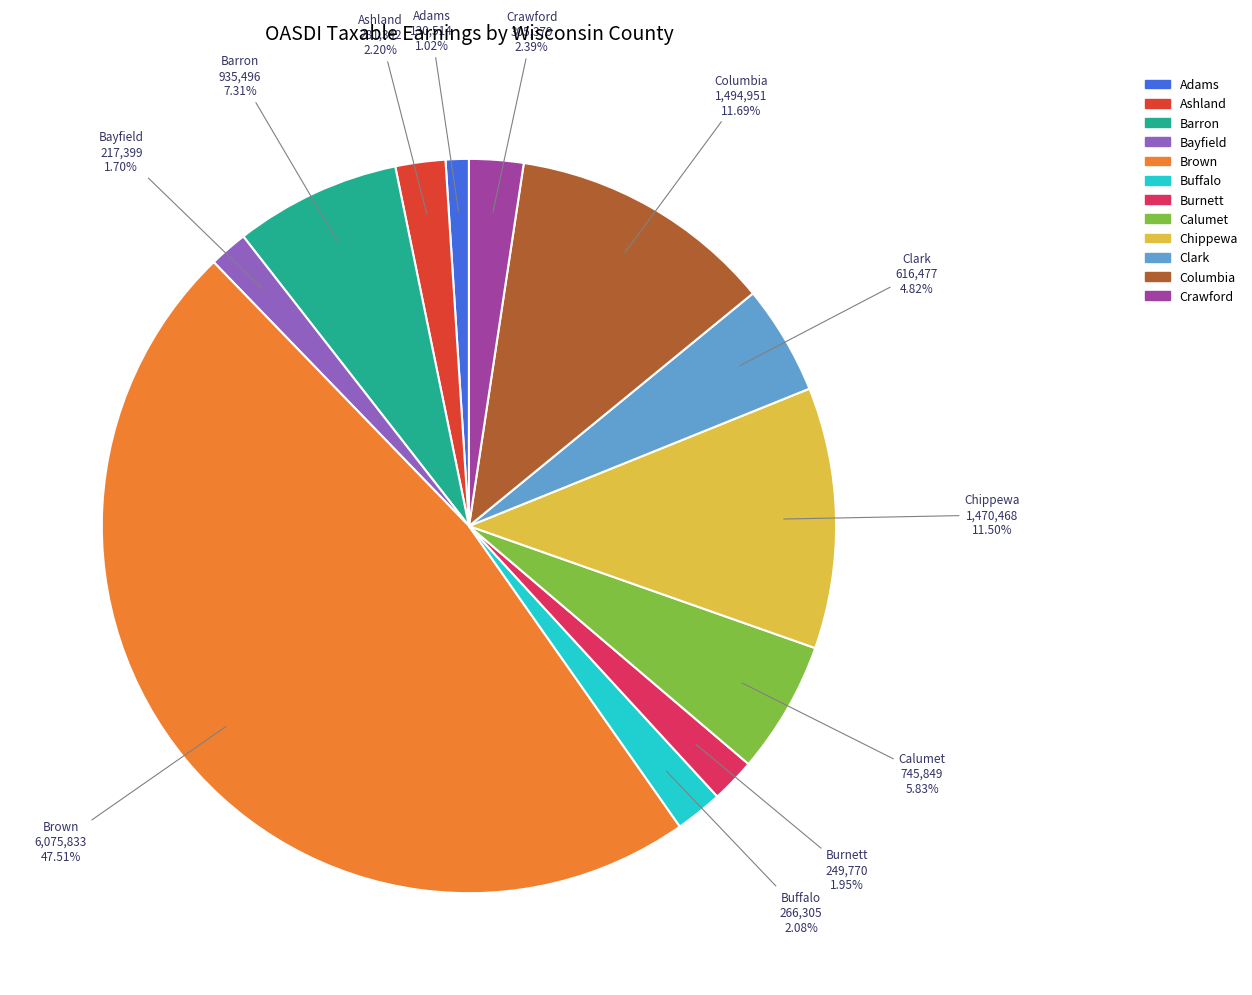

Combined, what portion of the pie is Crawford and Calumet?

8.2%